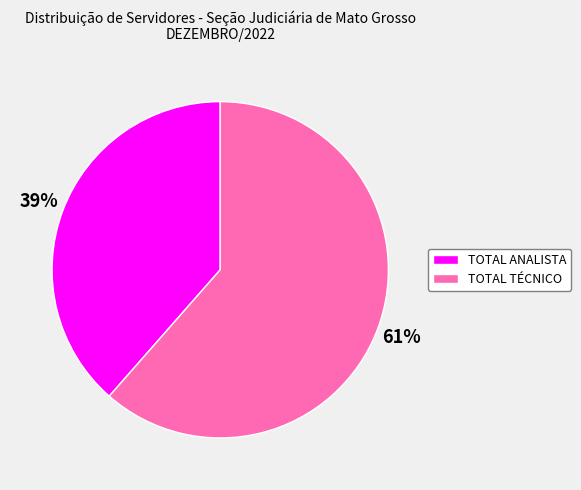

Rank the categories by value from lowest to highest.

TOTAL ANALISTA, TOTAL TÉCNICO